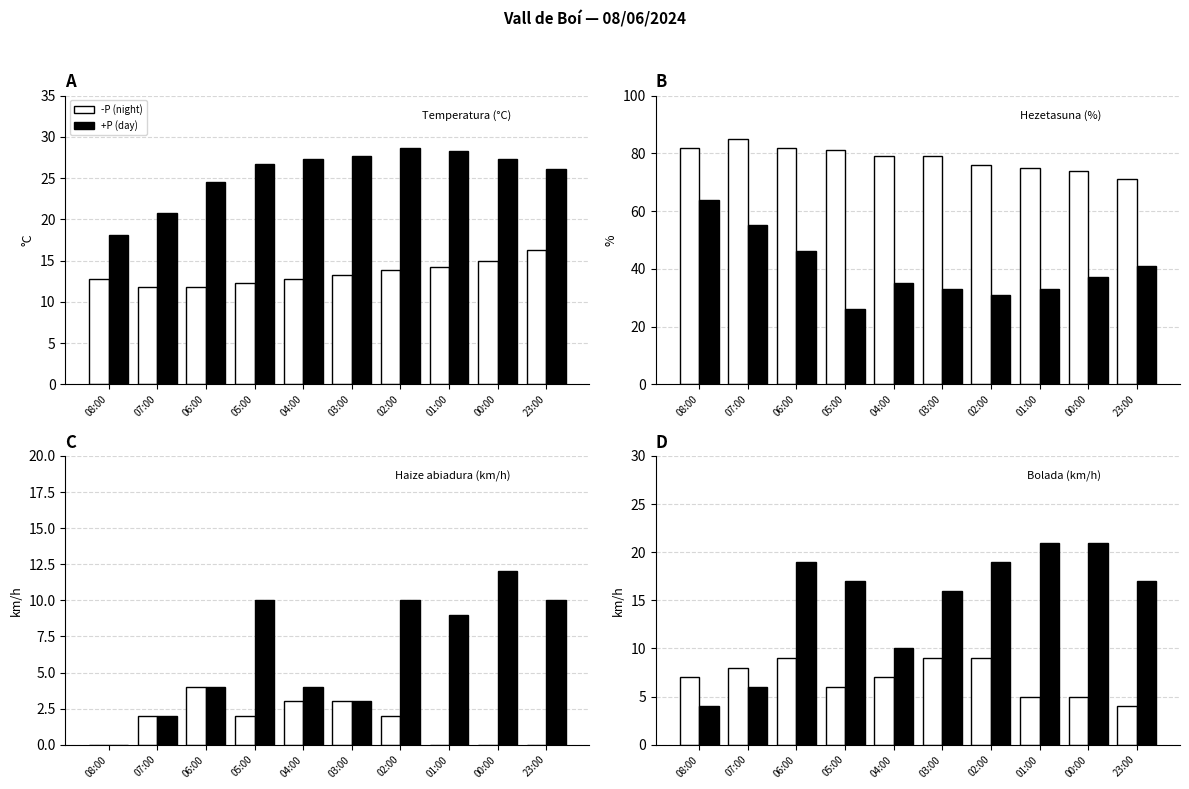

What is the difference between the -P (night) values at 00:00 and 02:00?

4